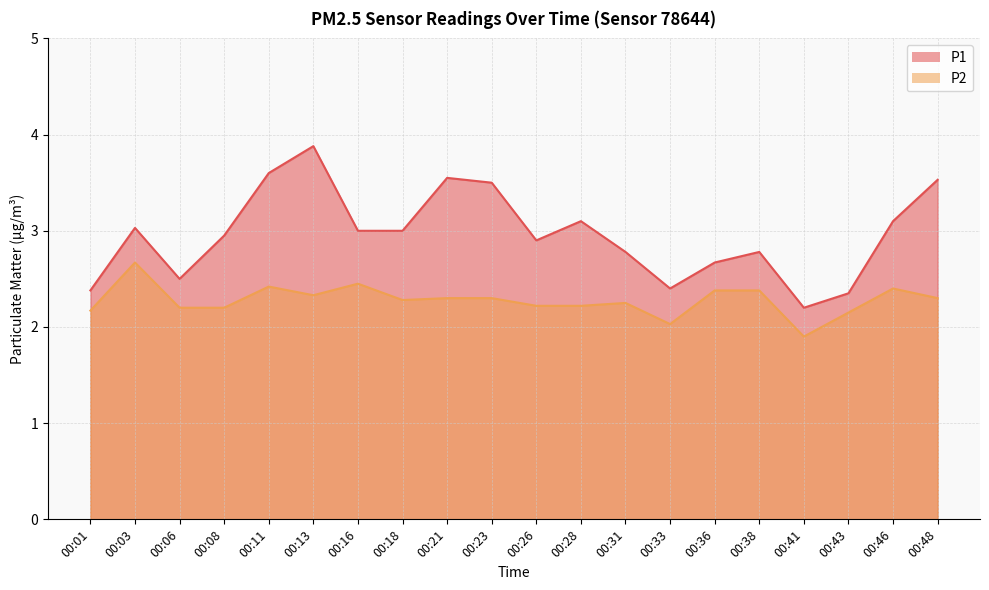

Read the P2 value at 00:13.

2.3